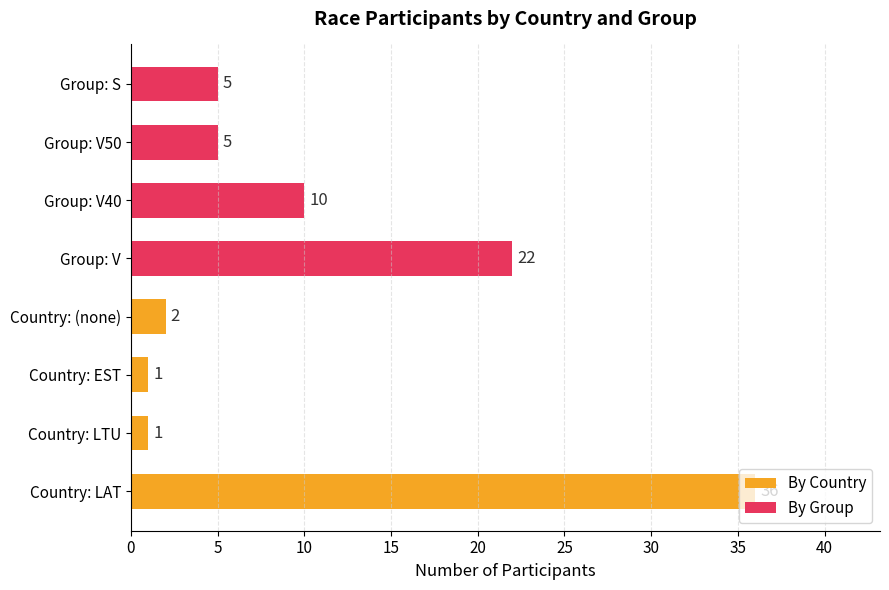

What is the difference between the maximum and minimum values?

35